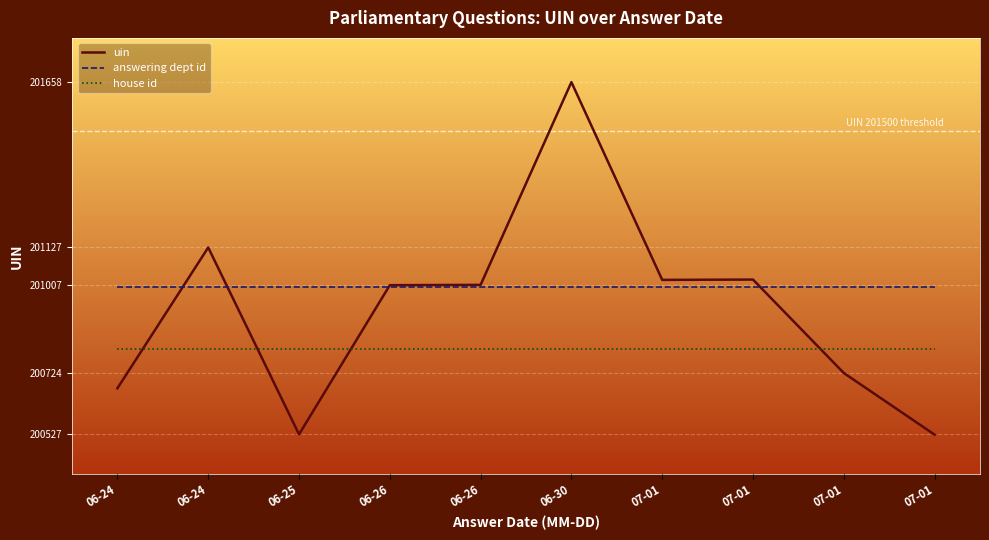

Which has a higher value, 06-24 or 06-30?

06-30